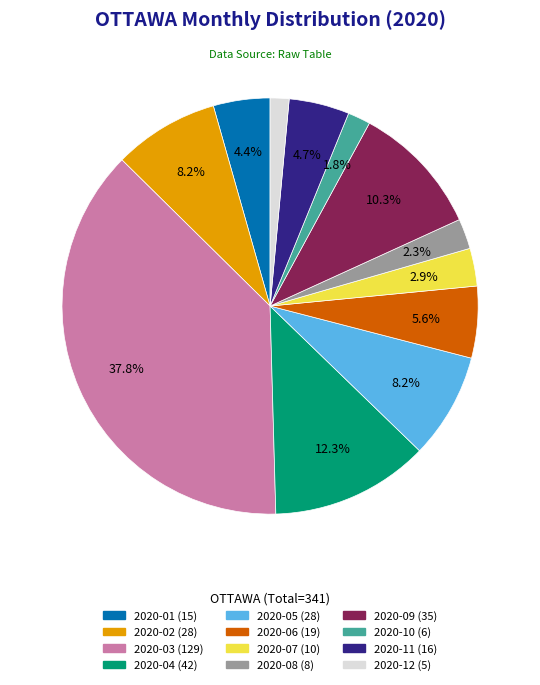

True or false: 2020-09 accounts for 1% of the total.

False